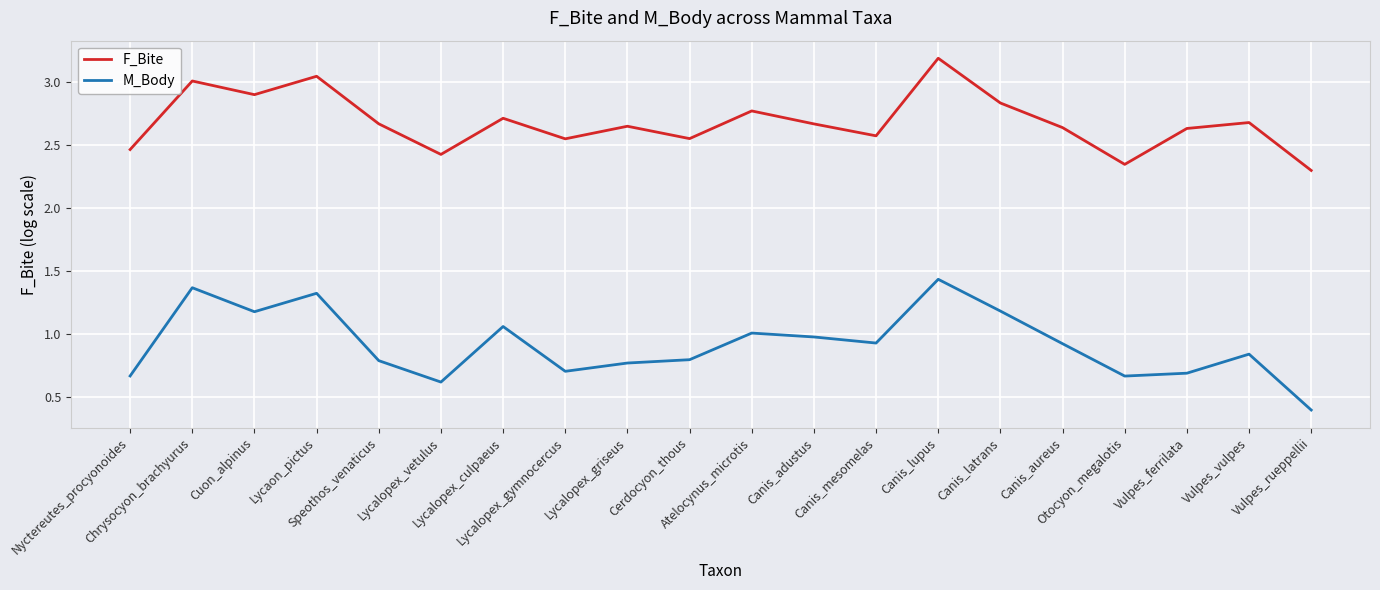

Rank the series at Vulpes_rueppellii from highest to lowest value.

F_Bite, M_Body